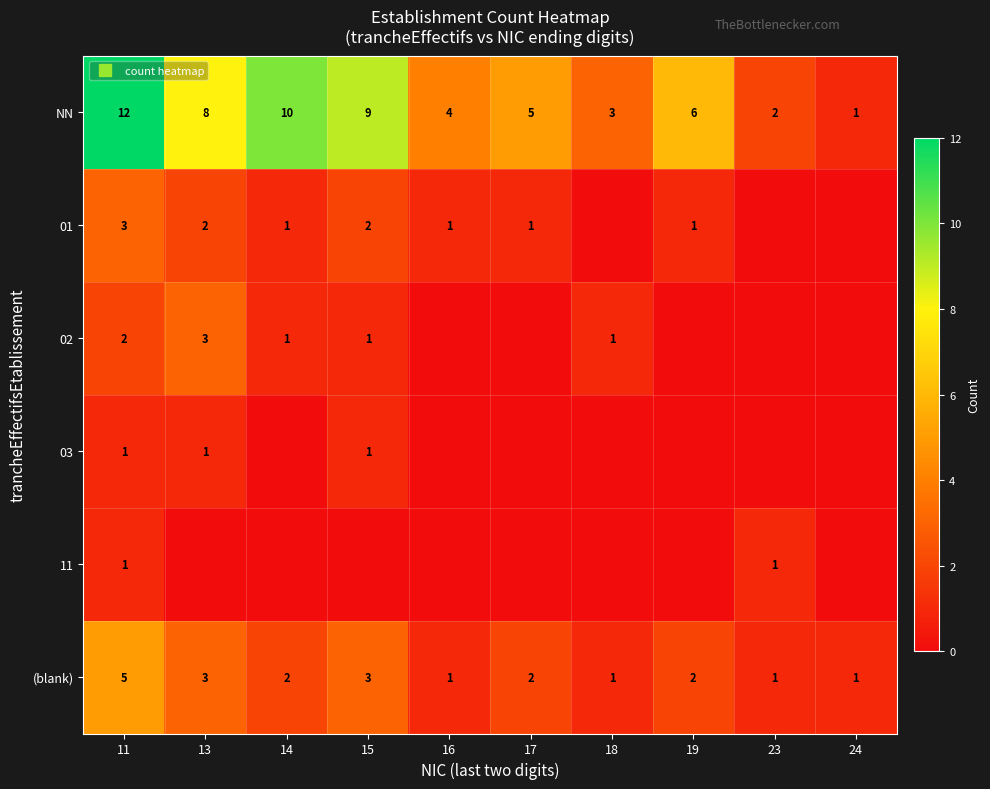

Which series has the widest spread of values?

NN